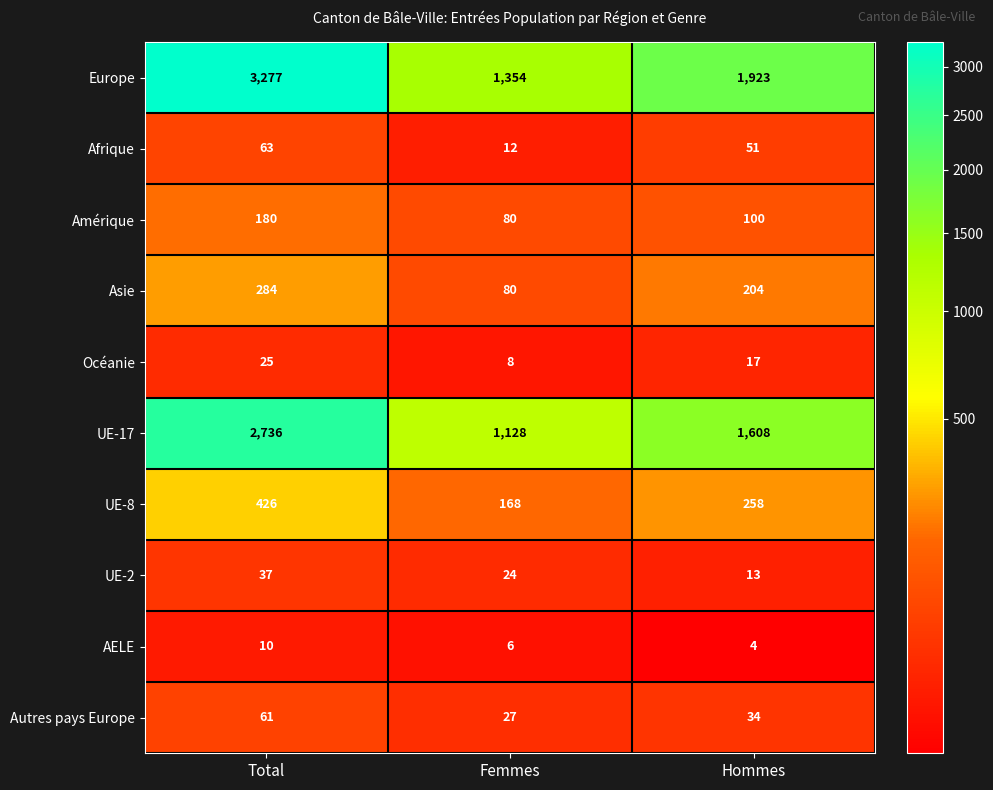

Which series changed the most between Total and Hommes?

Europe